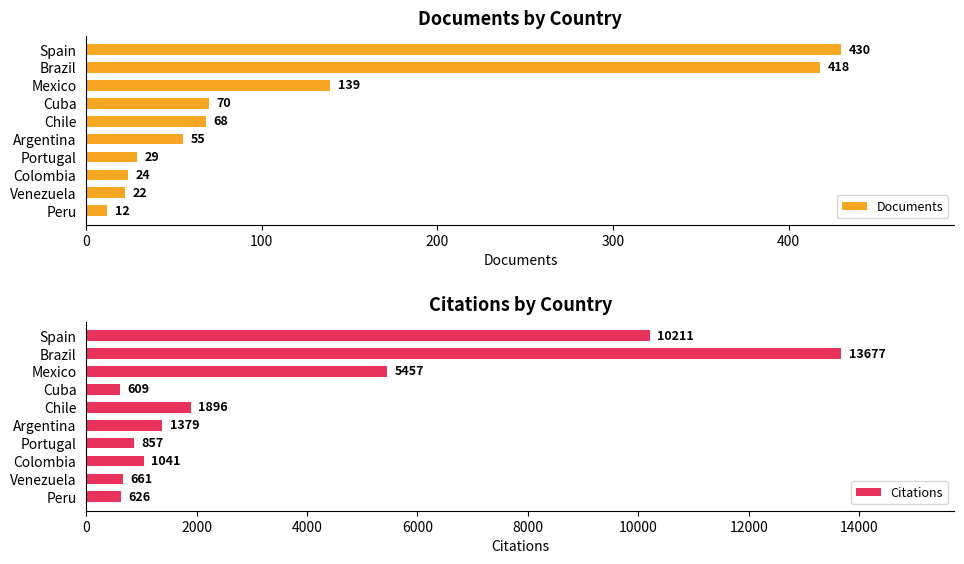

What is the sum of all Citations values?

36414